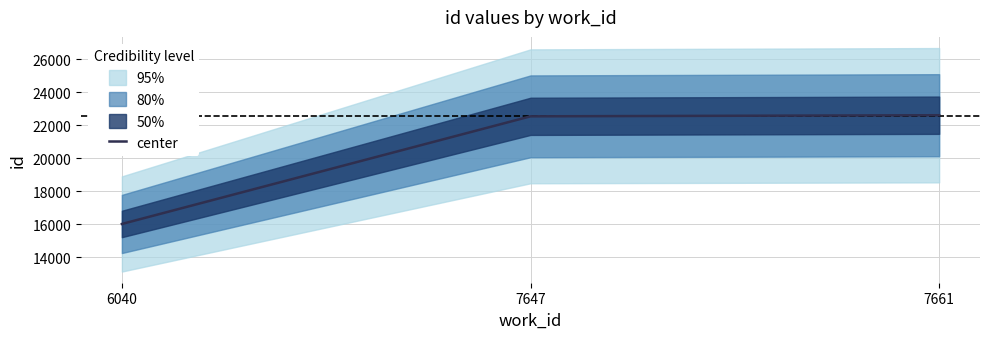

What is the difference between the maximum and second lowest values?

67